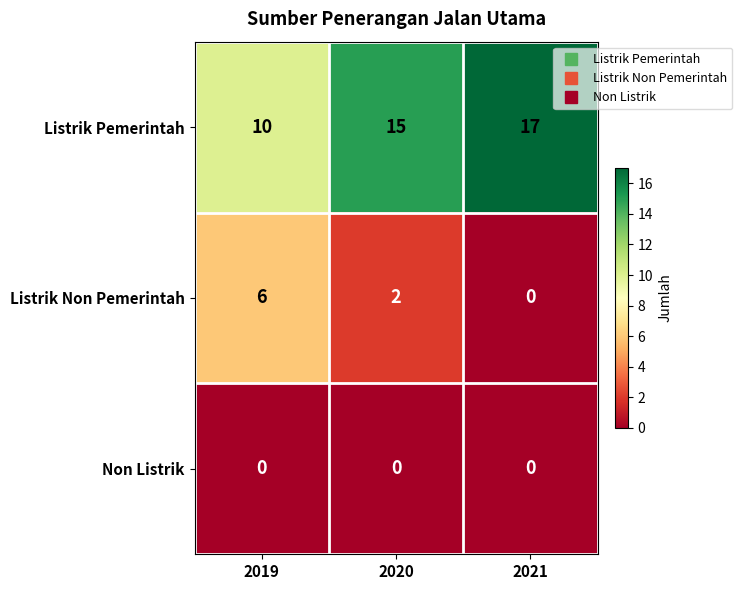

Which series has the largest total across all categories?

Listrik Pemerintah